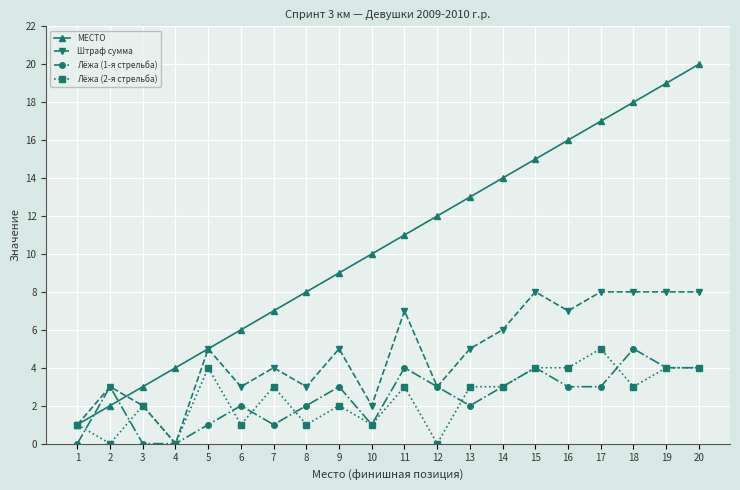

Rank the series at 6 from lowest to highest value.

Лёжа (2-я стрельба), Лёжа (1-я стрельба), Штраф сумма, МЕСТО